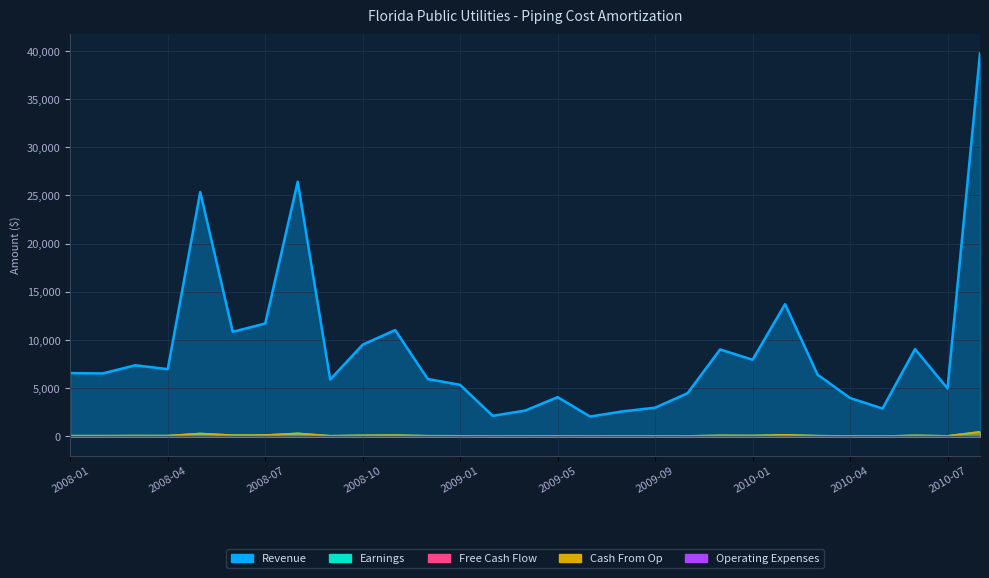

At which label is Earnings closest to 248?

2008-05